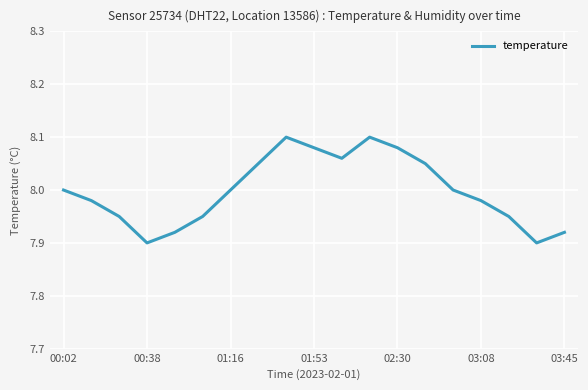

Where is the data nearest to the value 8?

00:02